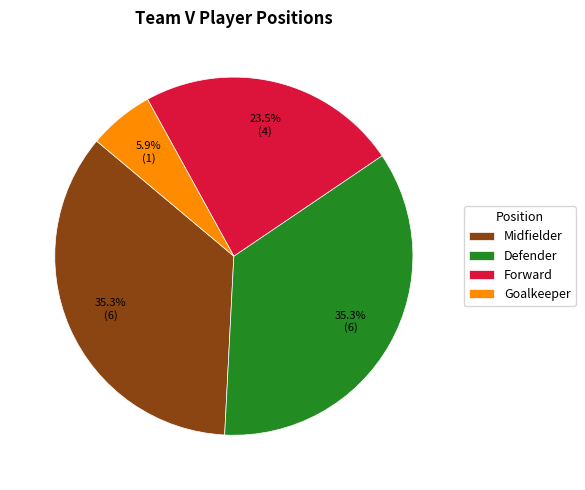

Is there a majority slice in this chart?

No